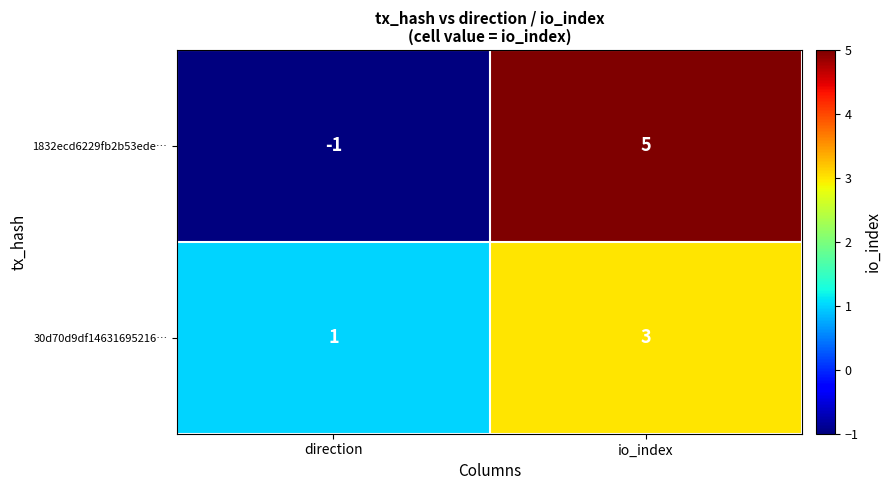

What is the smallest value displayed?

-1